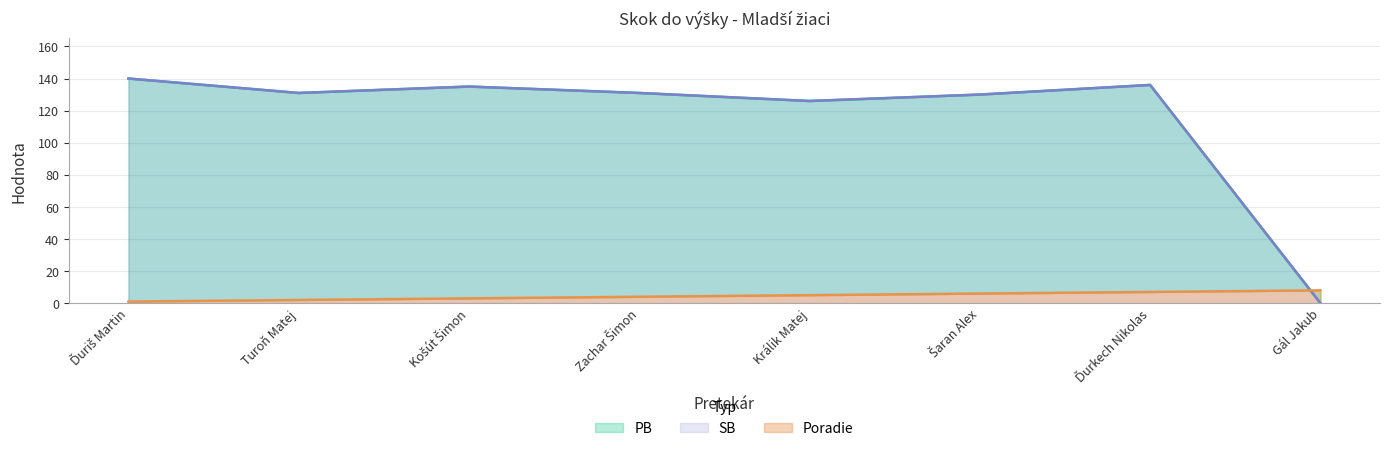

What is the difference between the maximum and second lowest values in the SB series?

14